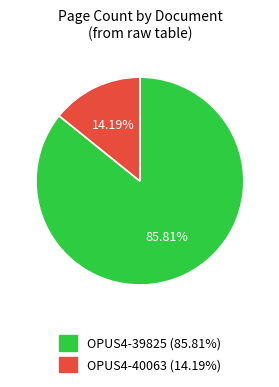

True or false: OPUS4-39825 accounts for 72% of the total.

False